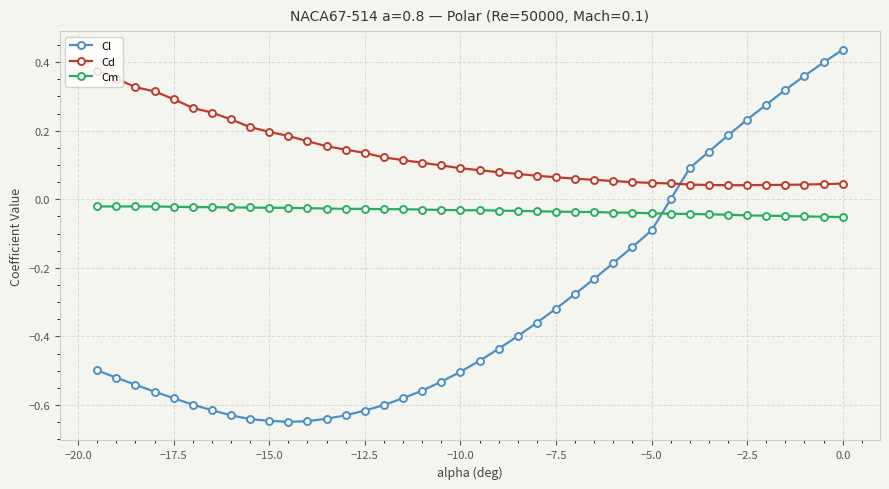

How many data points does each series have?

40